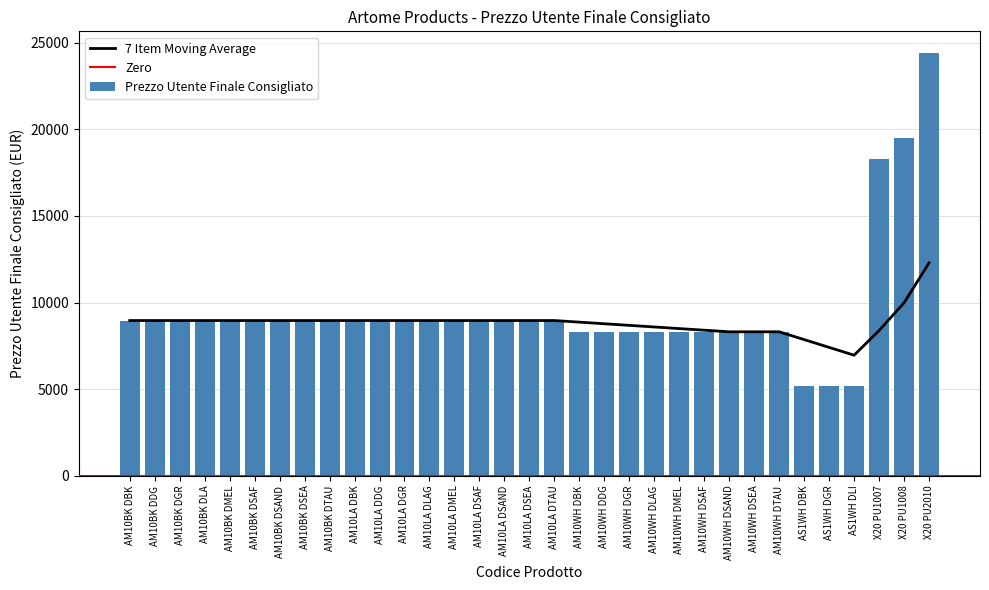

Does the chart contain stacked bars?

No